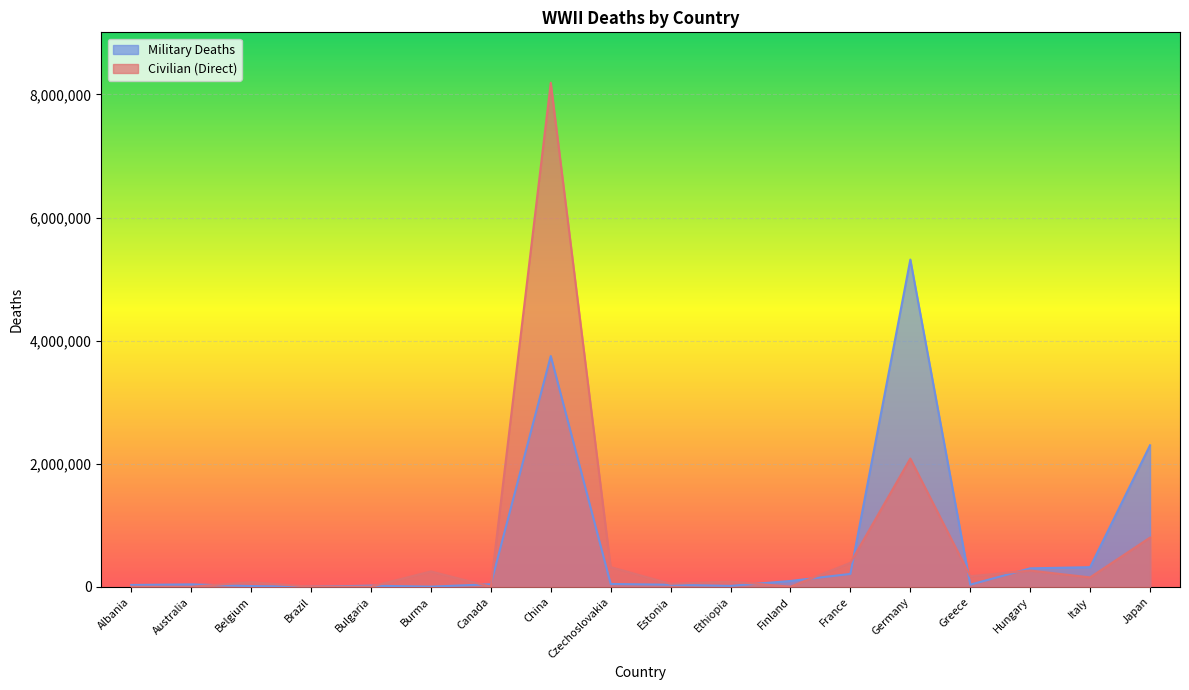

Between Estonia and Brazil, which is larger?

Estonia